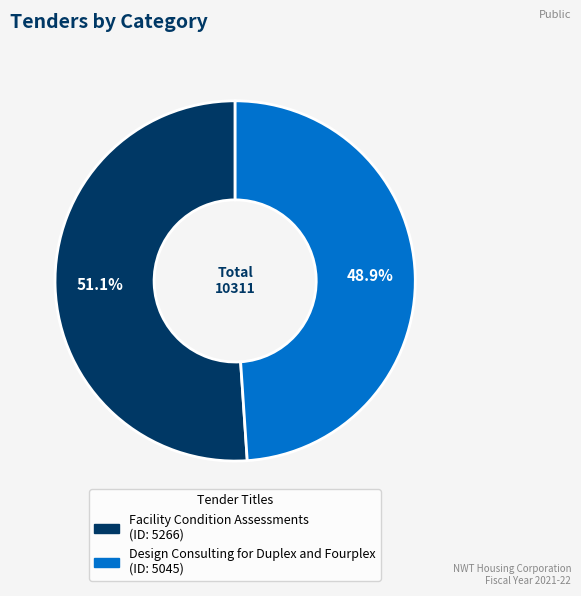

Between Design Consulting for Duplex and Fourplex and Facility Condition Assessments, which is larger?

Facility Condition Assessments